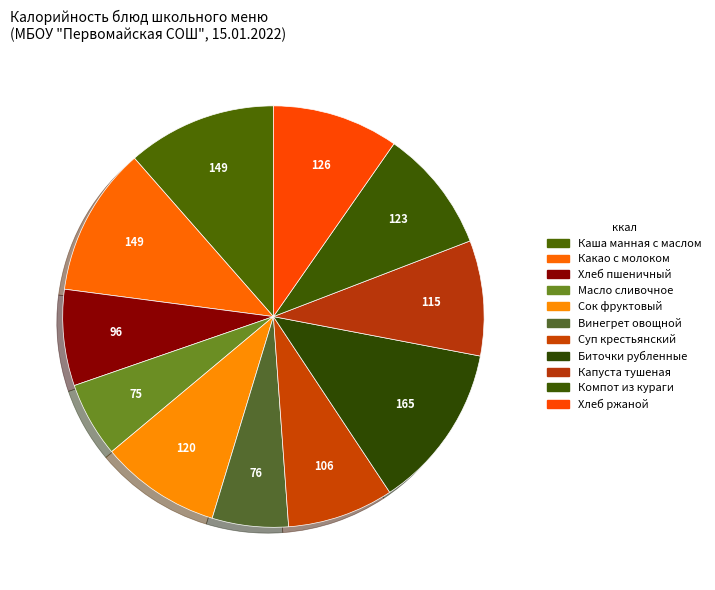

How many segments does this pie chart have?

11